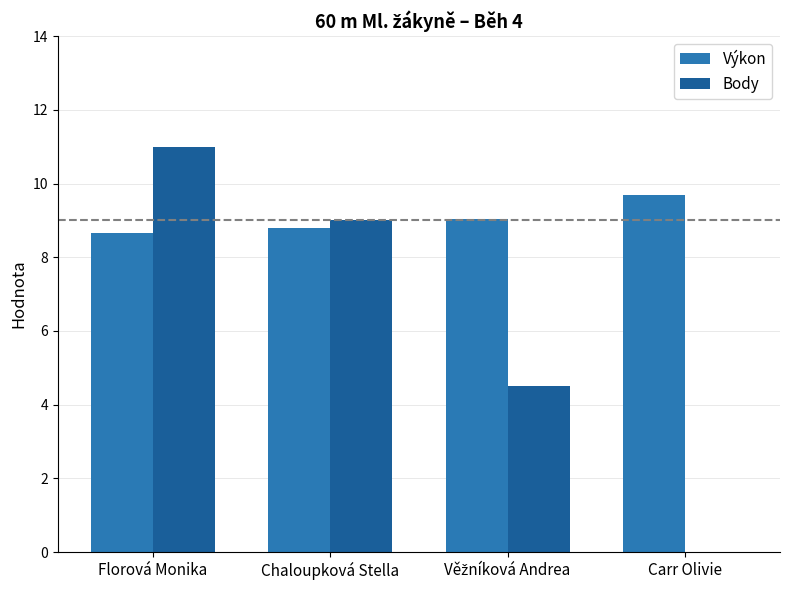

Which category has the highest value in the Body series?

Florová Monika